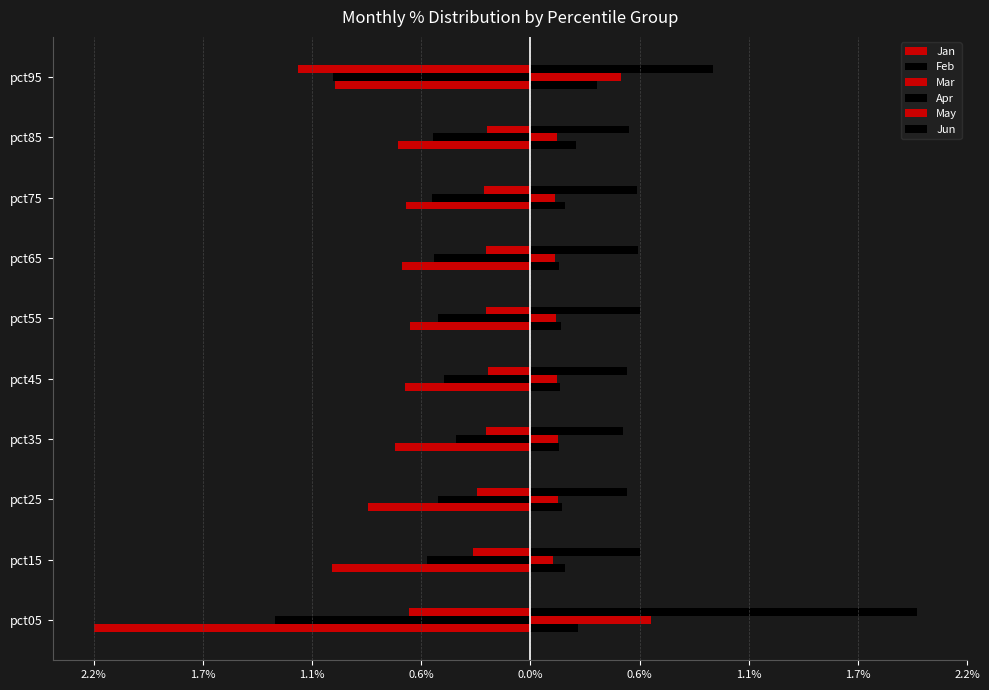

What are all the series names shown in the legend?

Jan, Feb, Mar, Apr, May, Jun